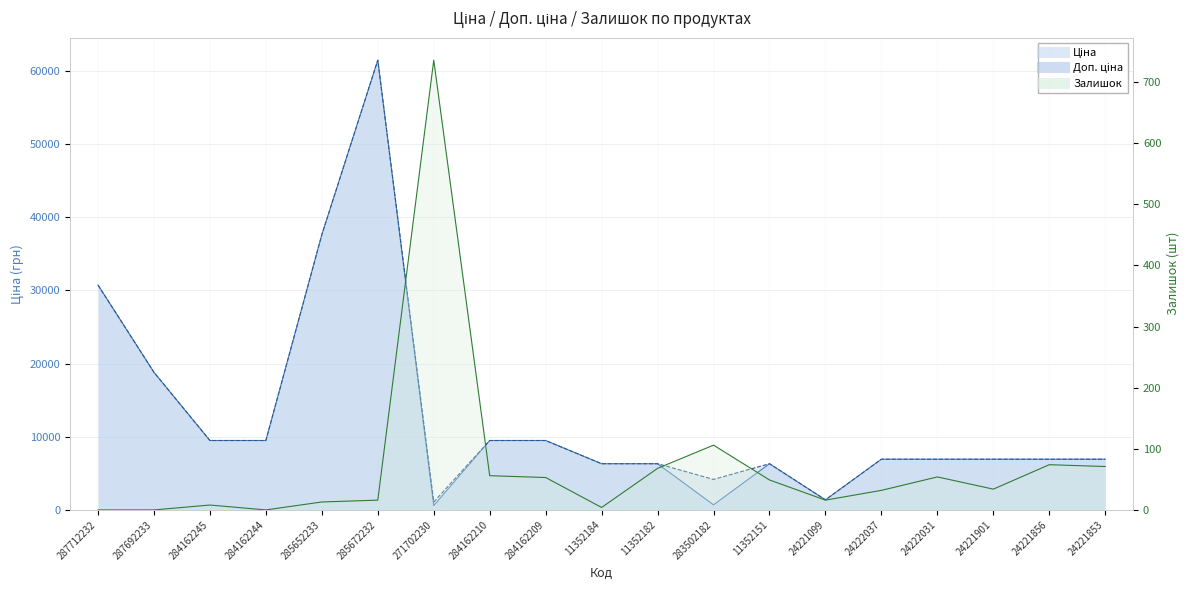

What is the label of the 9th point from the right?

11352182